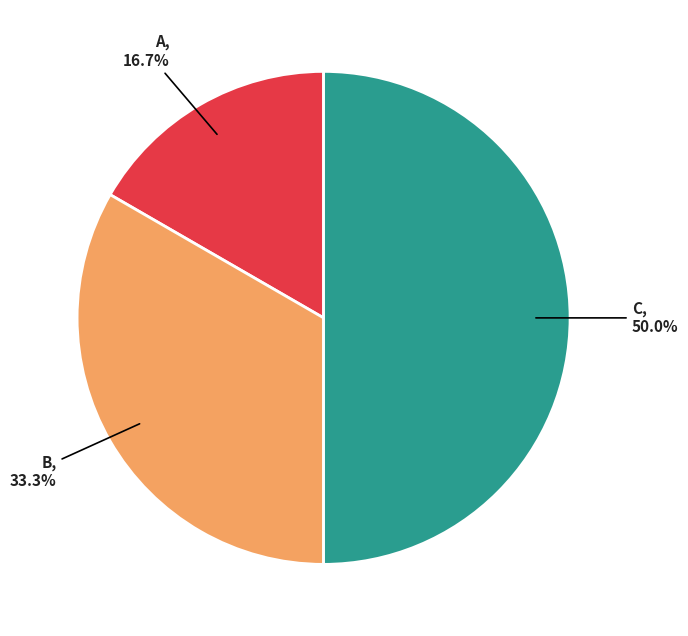

Does B represent more than half of the total?

No